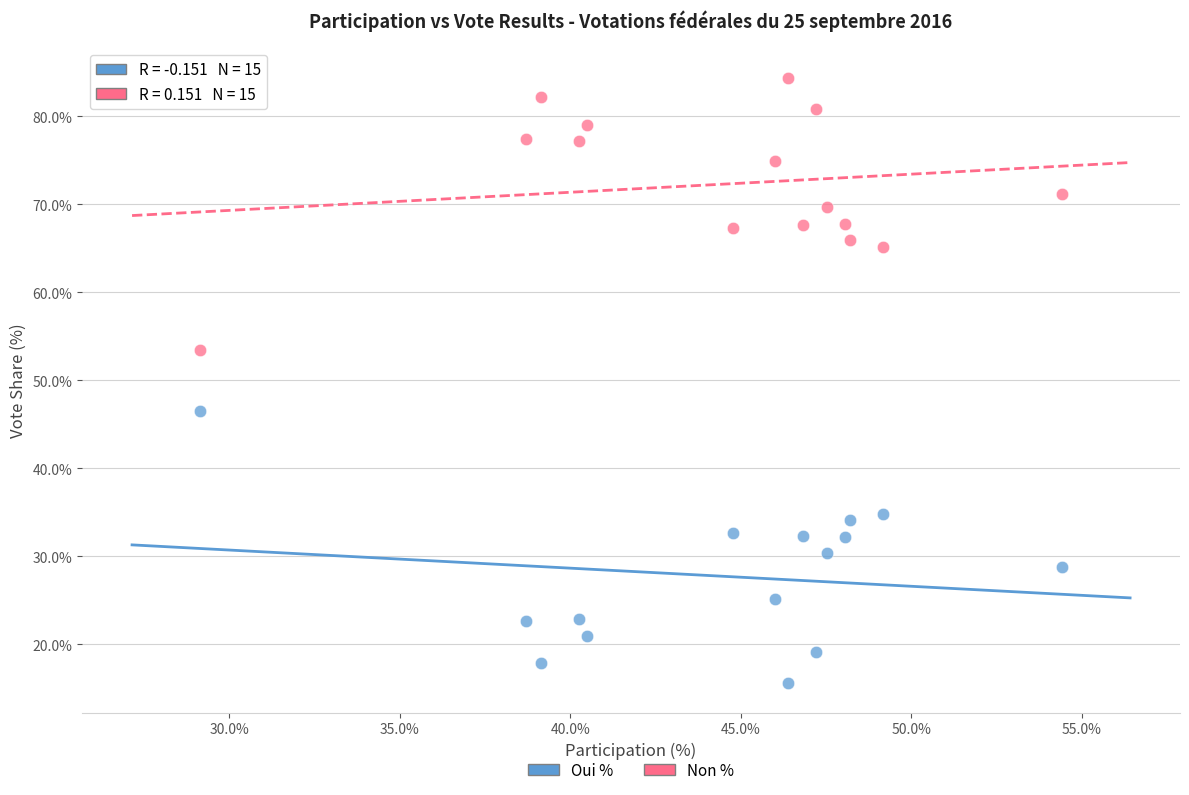

Which series reaches the maximum Y coordinate?

Non %